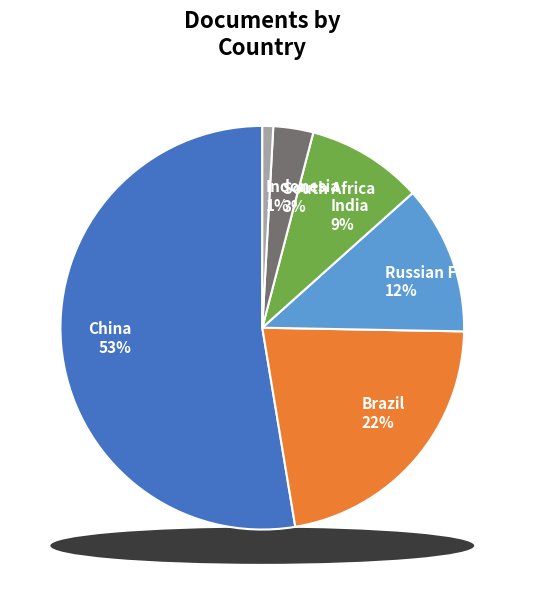

True or false: Brazil accounts for 8% of the total.

False